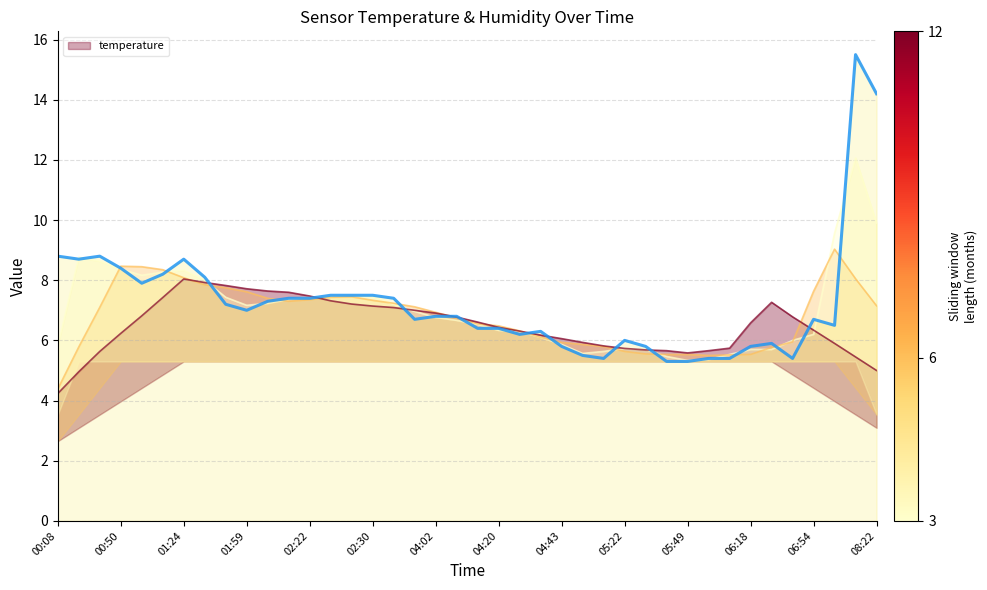

How many values are below 6?

11